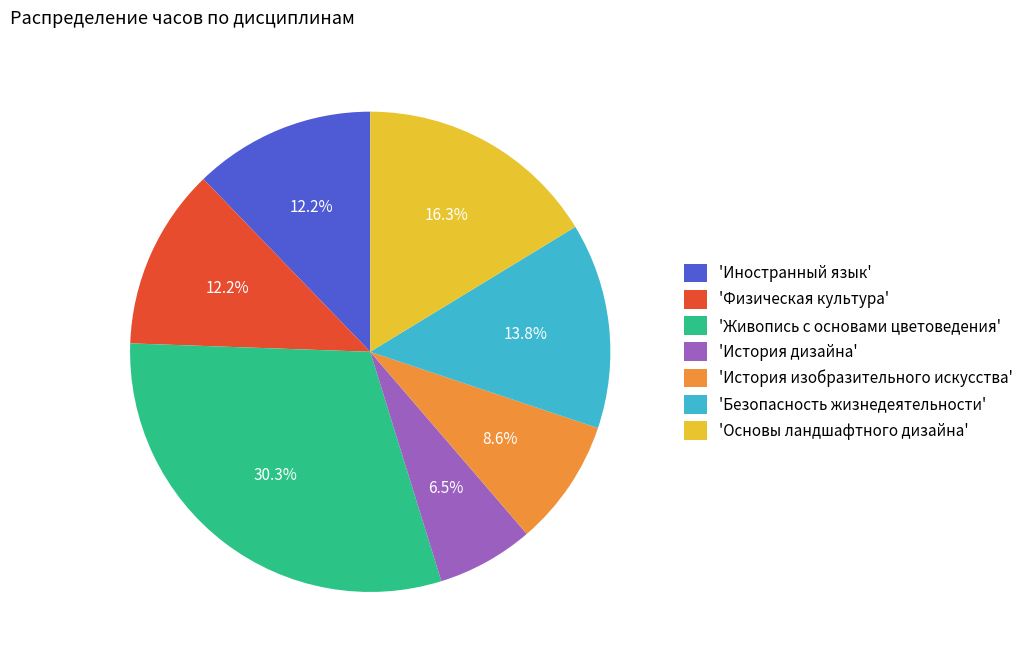

Is 'Живопись с основами цветоведения' the majority of the pie?

No